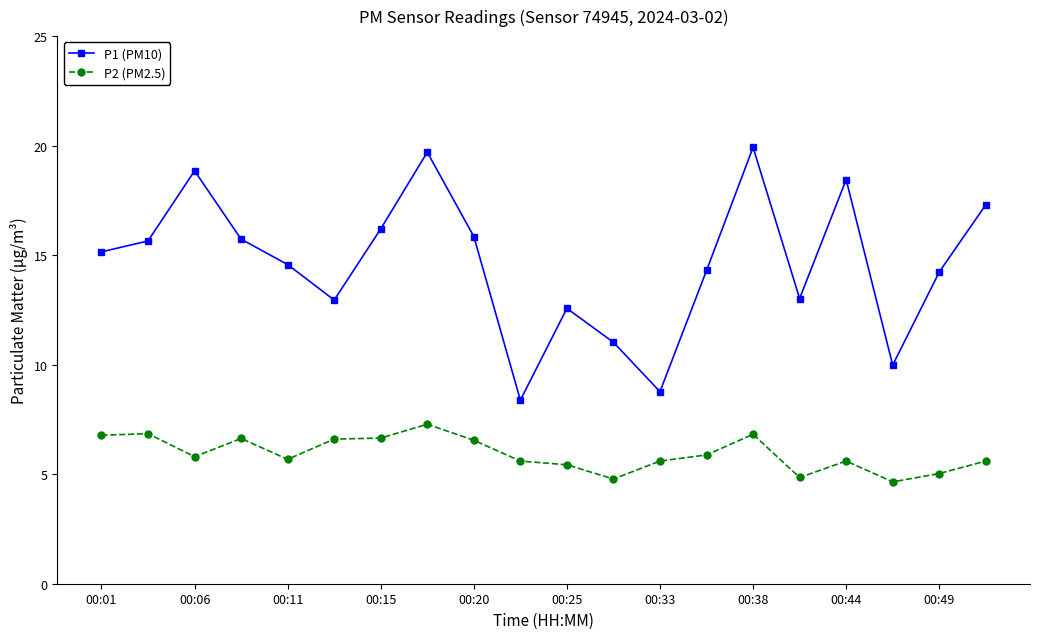

In P1 (PM10), how many points are lower than both neighbors (excluding endpoints)?

5